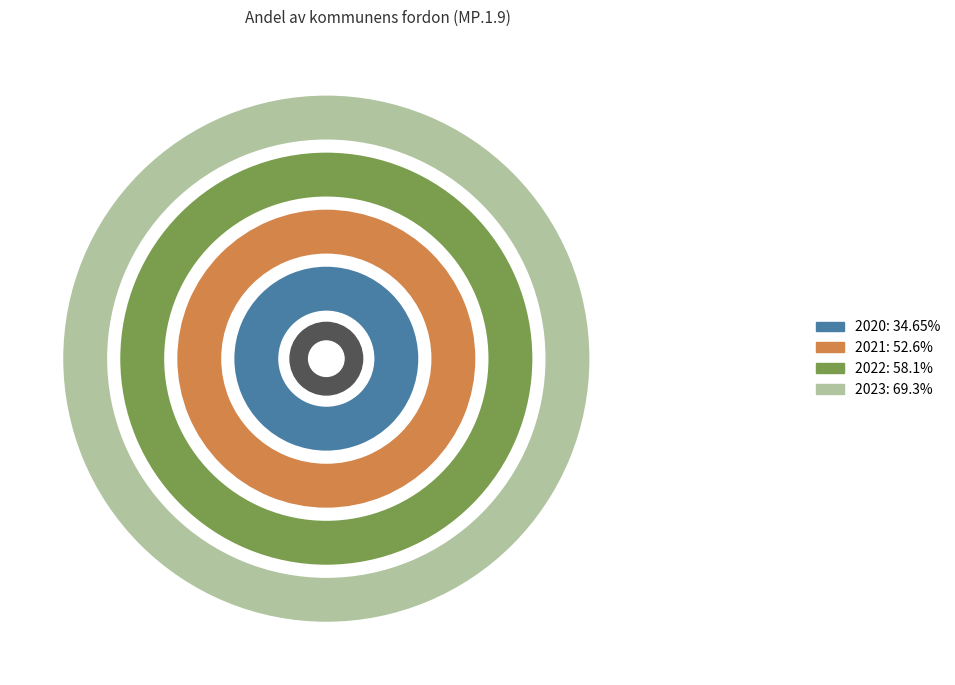

Rank the categories by value from highest to lowest.

2023, 2022, 2021, 2020